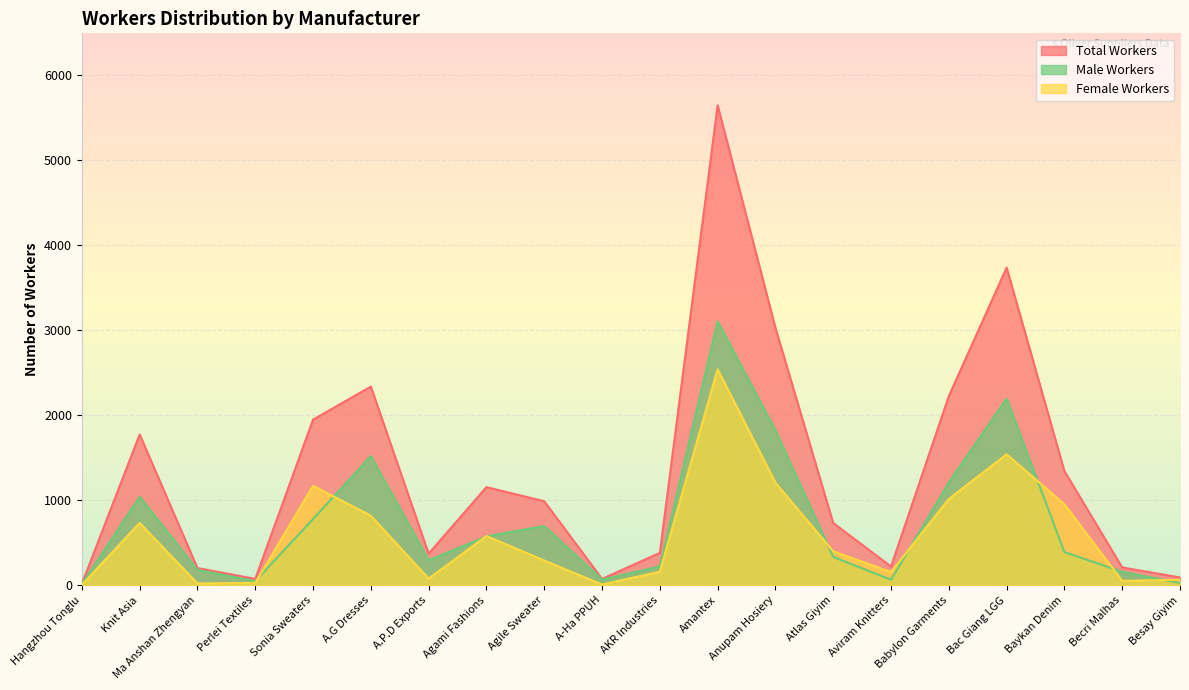

True or false: Male Workers and Total Workers cross at least once.

False